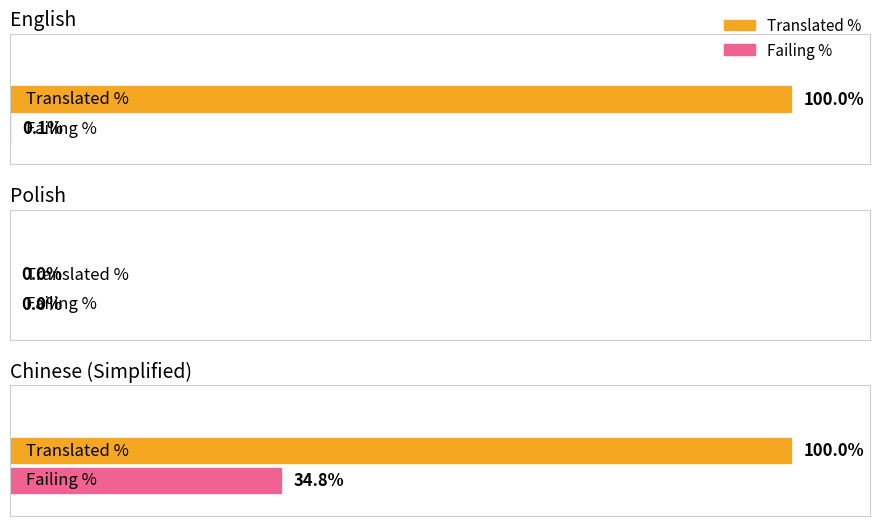

How many translated_percent values are between 0 and 100?

3